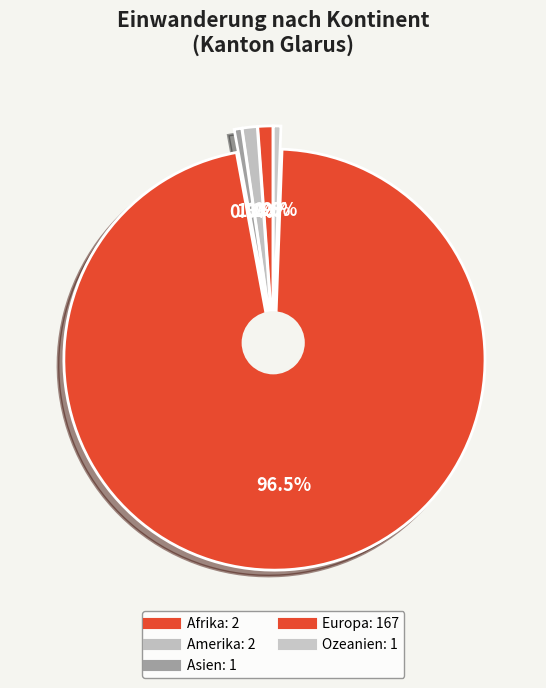

True or false: Asien accounts for 1% of the total.

True